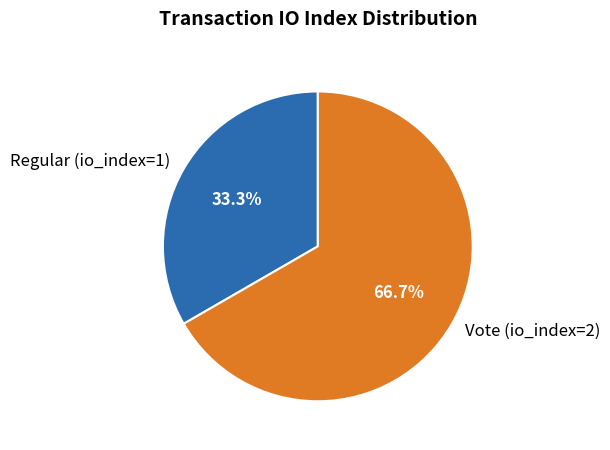

To the nearest percent, what percentage of the pie is Regular (io_index=1)?

33%